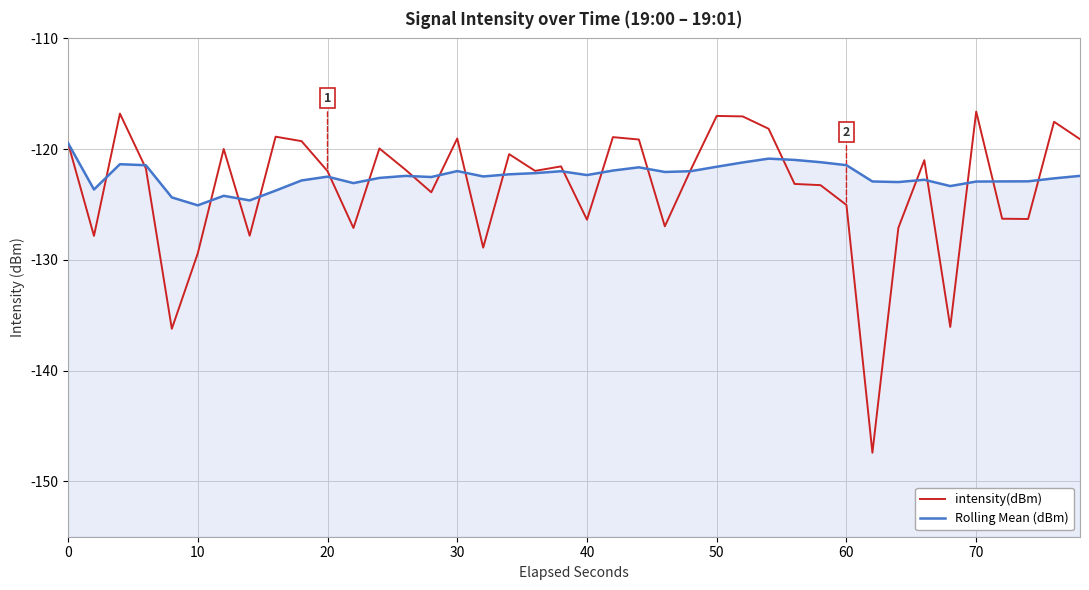

Which series has the widest spread of values?

intensity(dBm)